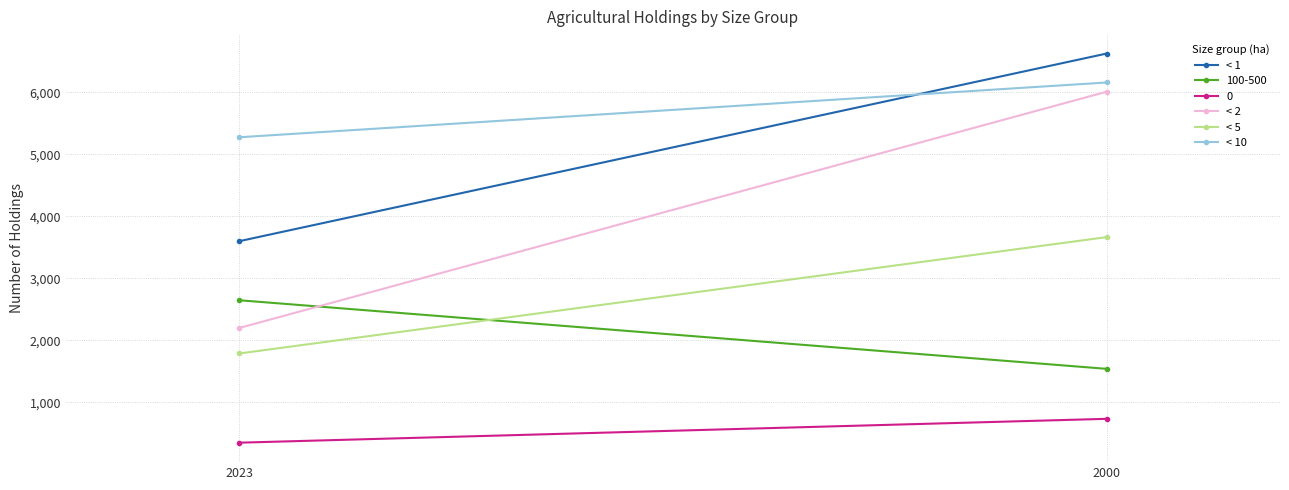

What are all the series names shown in the legend?

< 1, < 2, < 5, < 10